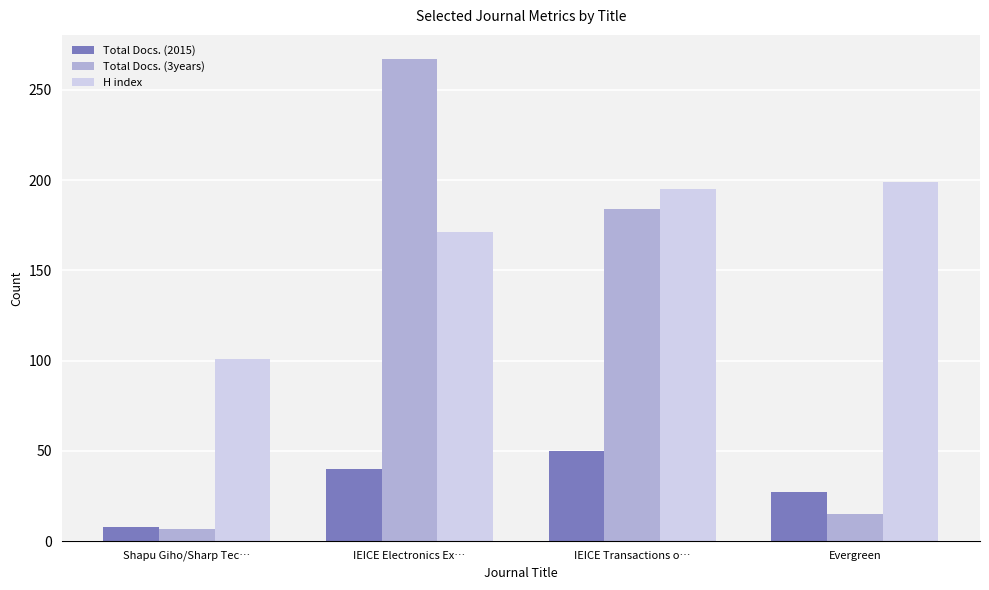

Reading left to right, list all the values displayed in this chart.

Total Docs. (2015): Shapu Giho/Sharp Tec…=8	IEICE Electronics Ex…=40	IEICE Transactions o…=50	Evergreen=27
Total Docs. (3years): Shapu Giho/Sharp Tec…=7	IEICE Electronics Ex…=267	IEICE Transactions o…=184	Evergreen=15
H index: Shapu Giho/Sharp Tec…=101	IEICE Electronics Ex…=171	IEICE Transactions o…=195	Evergreen=199